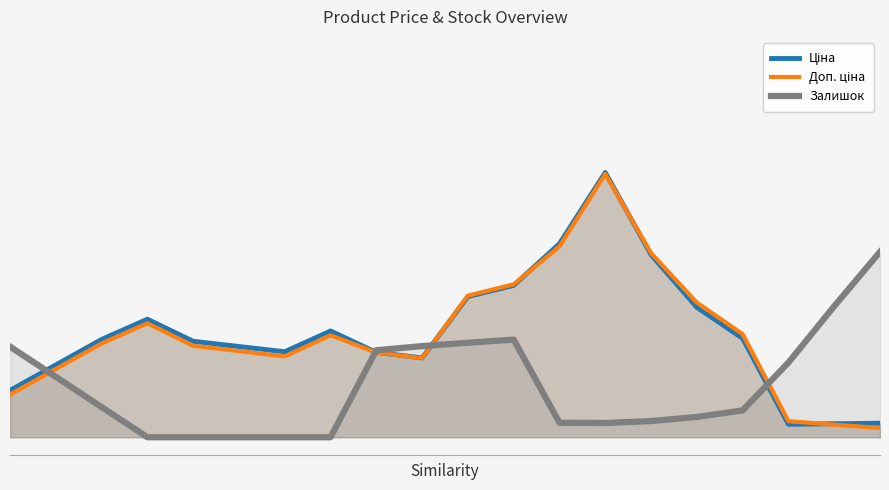

Reading left to right, list all the values displayed in this chart.

Ціна: 0.1	0.2	0.3	0.3	0.3	0.3	0.2	0.3	0.2	0.2	0.4	0.4	0.6	0.8	0.5	0.4	0.3	0.0	0.0	0.0
Доп. ціна: 0.1	0.2	0.3	0.3	0.3	0.2	0.2	0.3	0.2	0.2	0.4	0.4	0.5	0.8	0.5	0.4	0.3	0.0	0.0	0.0
Залишок: 0.3	0.2	0.1	0.0	0.0	0.0	0.0	0.0	0.2	0.3	0.3	0.3	0.0	0.0	0.0	0.1	0.1	0.2	0.4	0.5